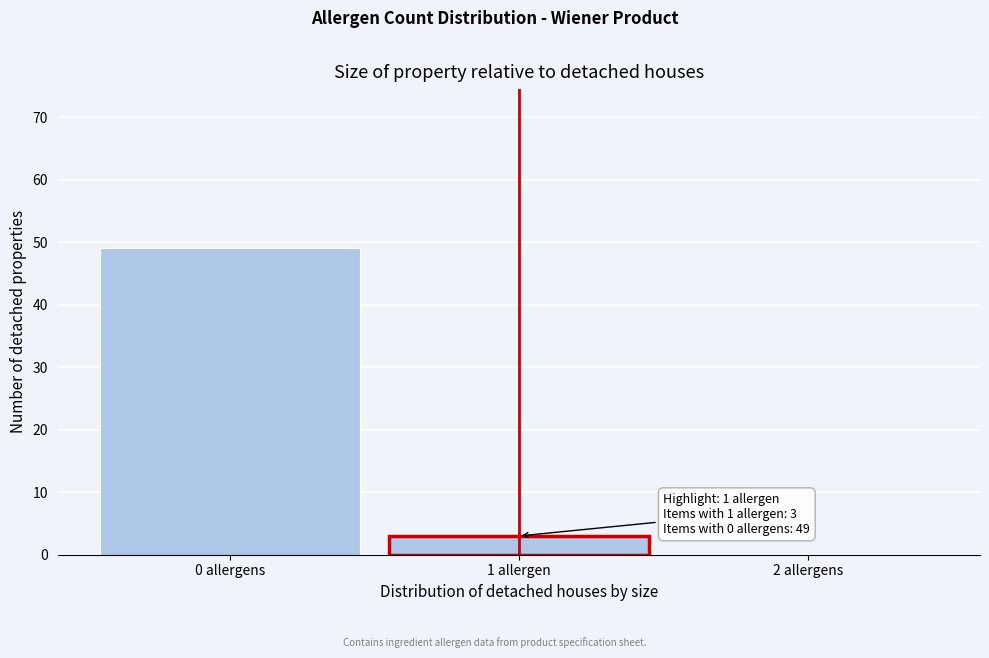

Reading left to right, transcribe all the data shown in this chart.

0 allergens=49	1 allergen=3	2 allergens=0